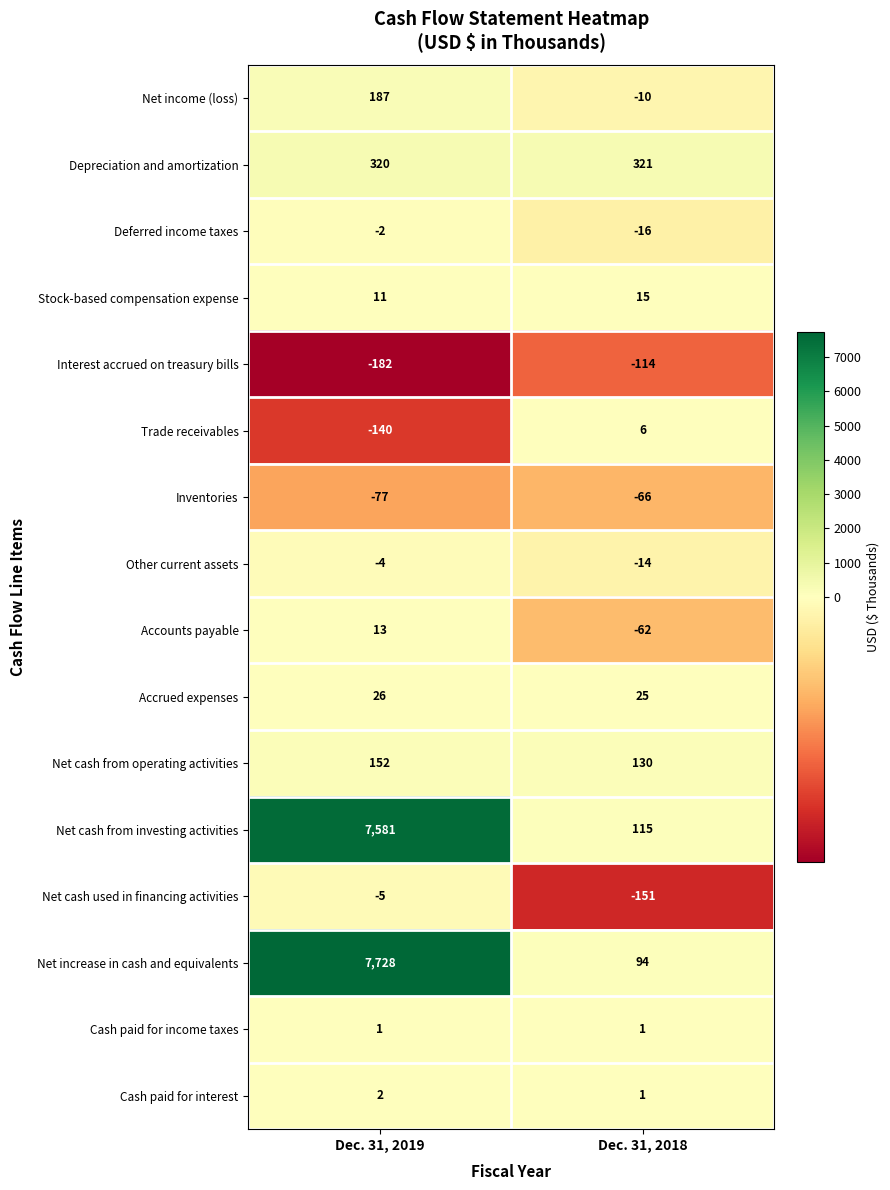

What is the spread (max minus min) of values at Dec. 31, 2019?

7910